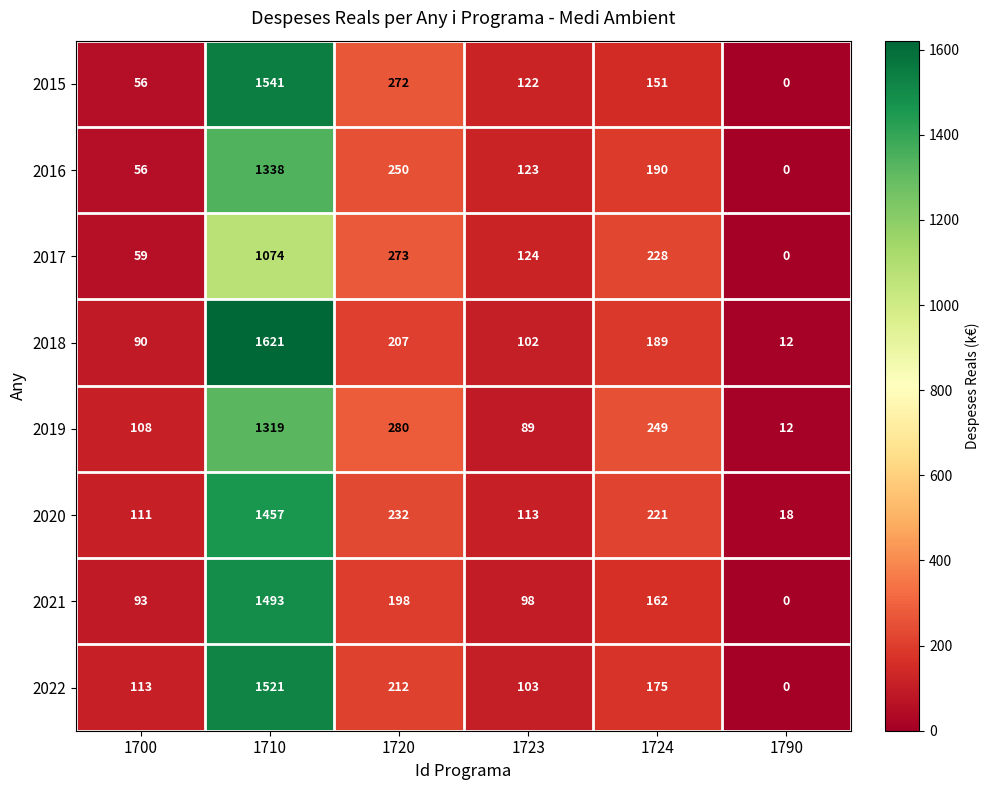

At which category does the chart reach its minimum across all series?

1790